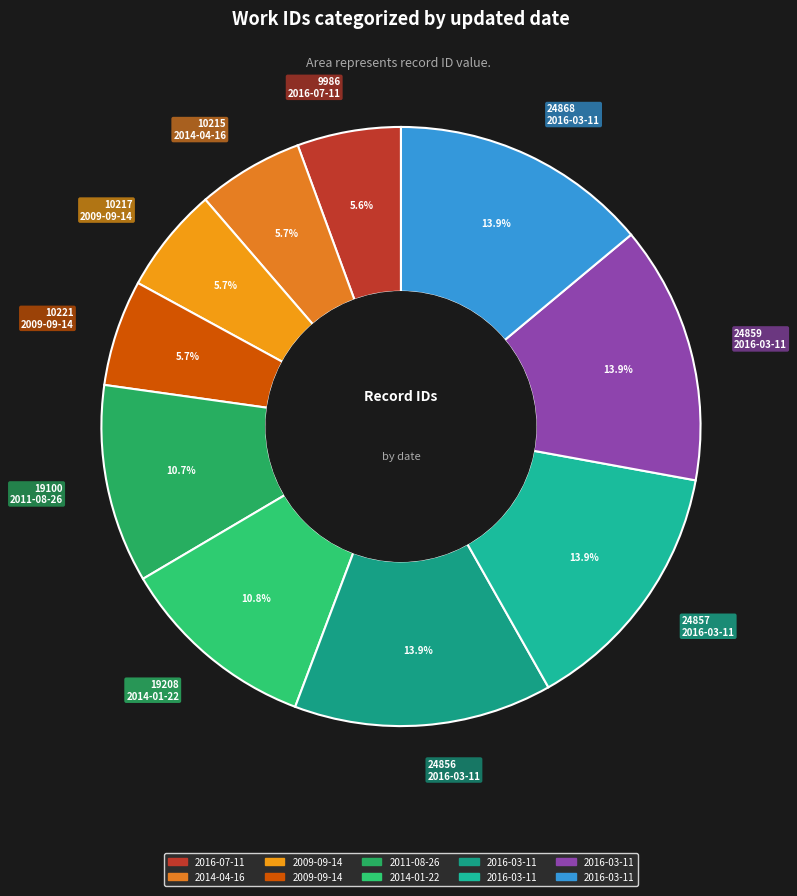

How many slices are in this pie chart?

10